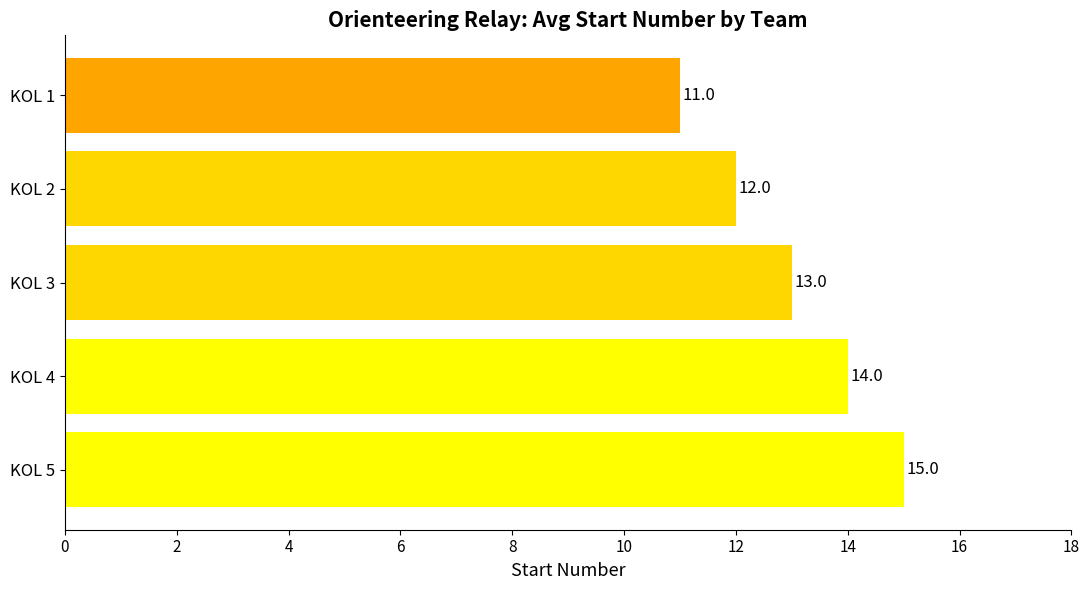

List the labels in order of value, smallest first.

KOL 1, KOL 2, KOL 3, KOL 4, KOL 5